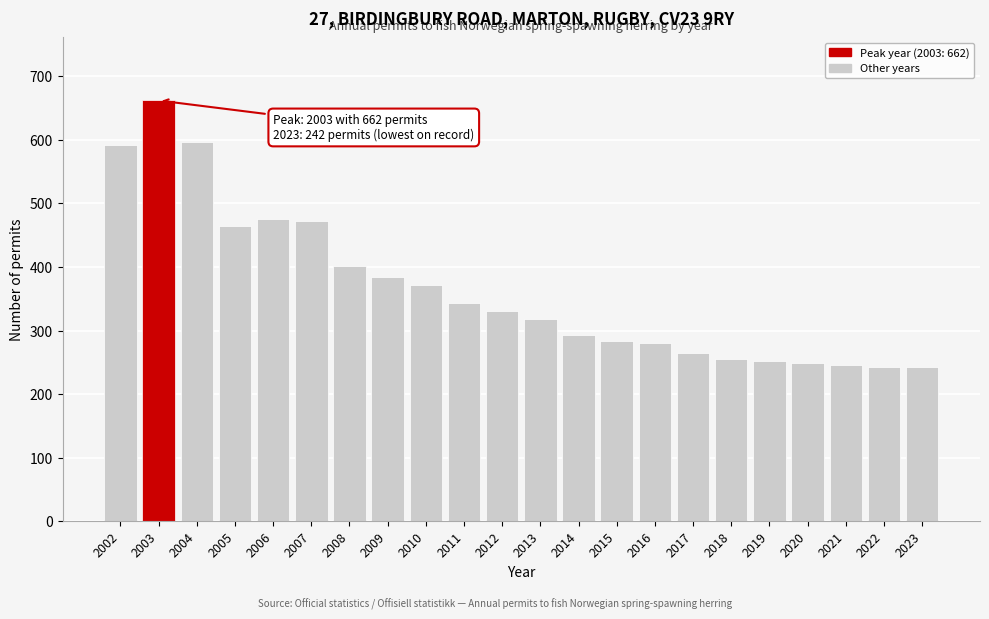

Between 2020 and 2008, which is larger?

2008